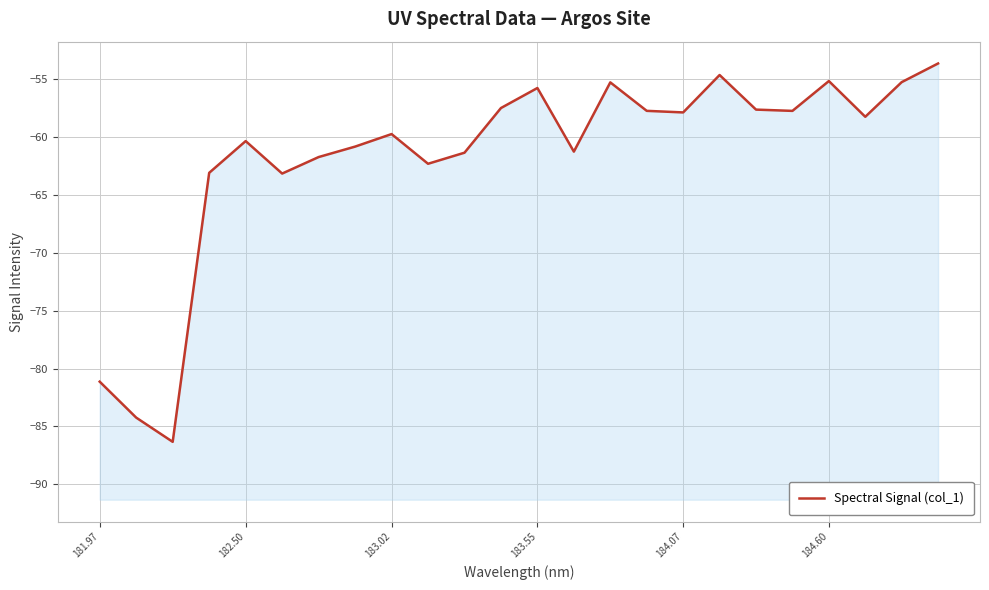

What is the average value?

-61.7